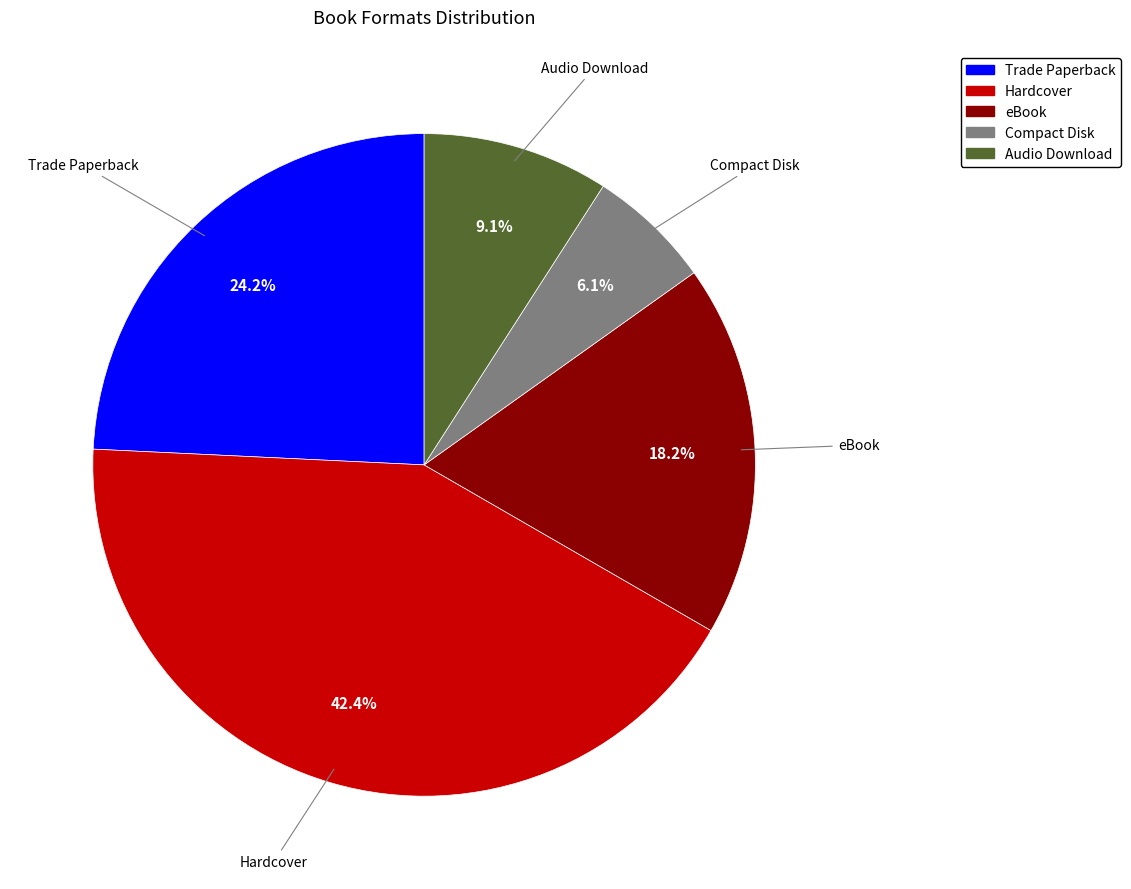

Do Compact Disk and Trade Paperback together represent more than half of the pie?

No